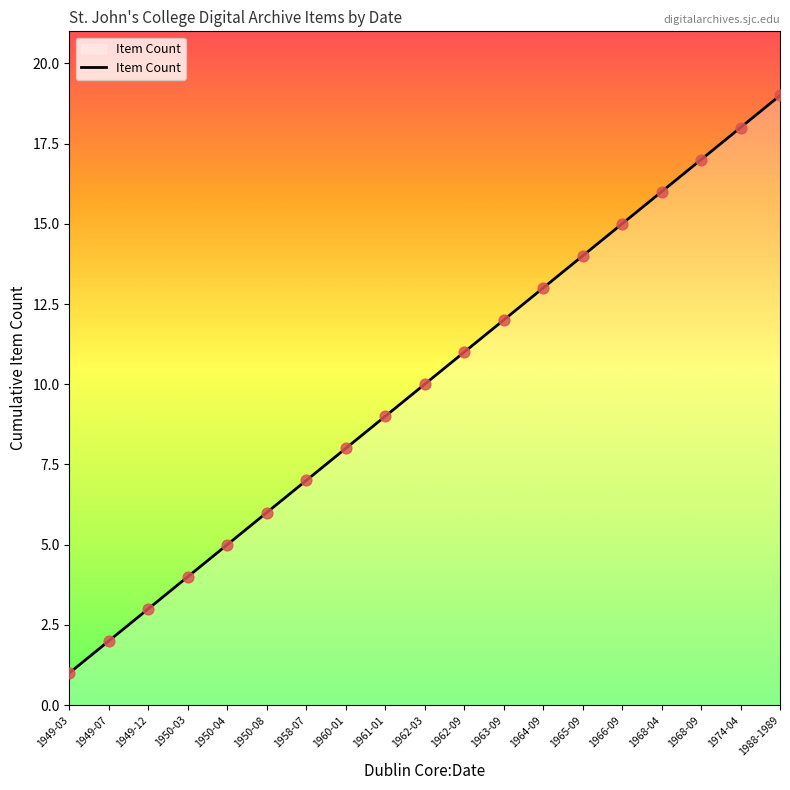

Approximately how many times larger is the value at 1974-04 compared to 1949-03?

18.0